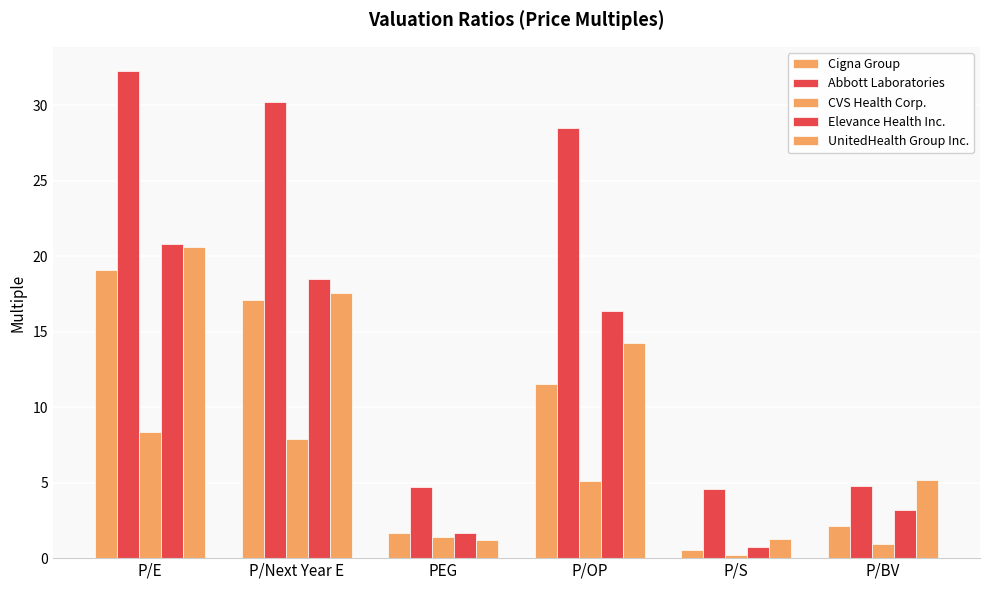

How many bars are there in total?

30